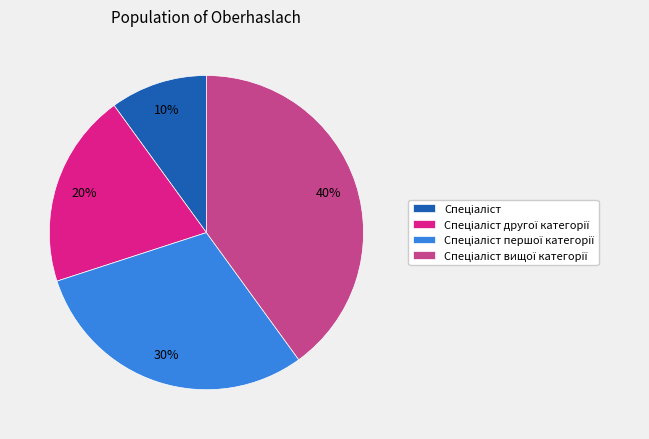

To the nearest percent, what is the average slice percentage?

25%